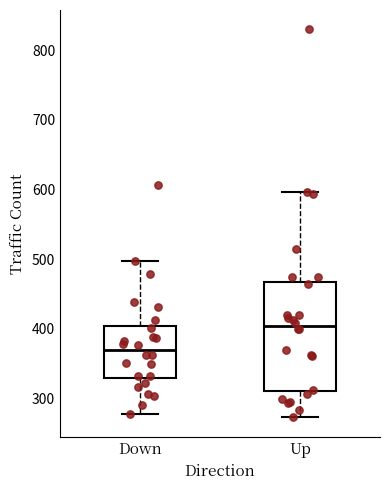

Reading left to right, read every box against the y-axis: the position of its median line, the range the box covers, and the ends of its whiskers. The values are not printed on the chart, so give them approximately, as read against the axis.

Down: median 370, box 330 to 400, whiskers 280 to 500
Up: median 400, box 310 to 470, whiskers 270 to 600